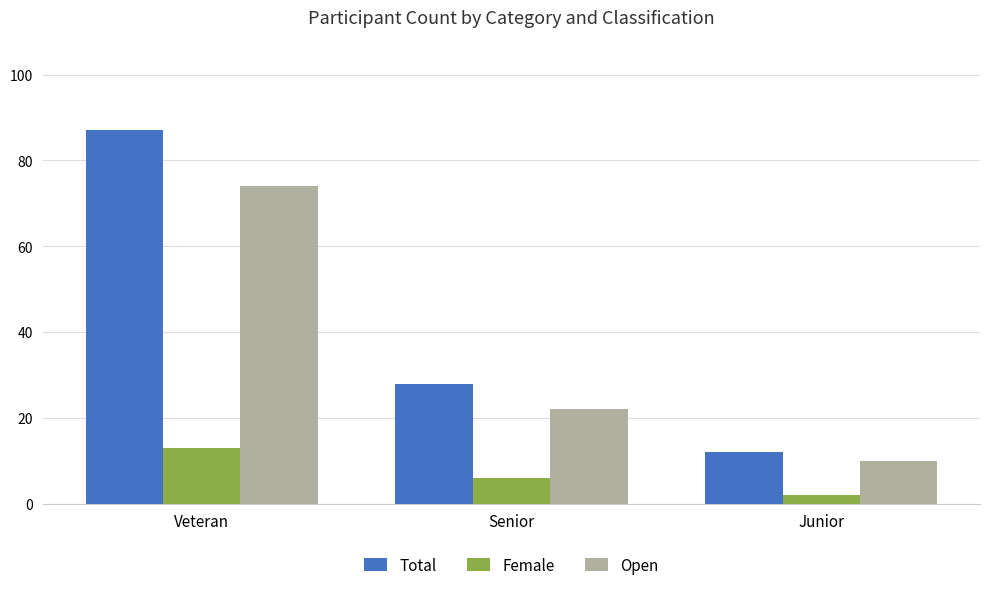

Between Senior and Junior, which series saw the biggest shift?

Total